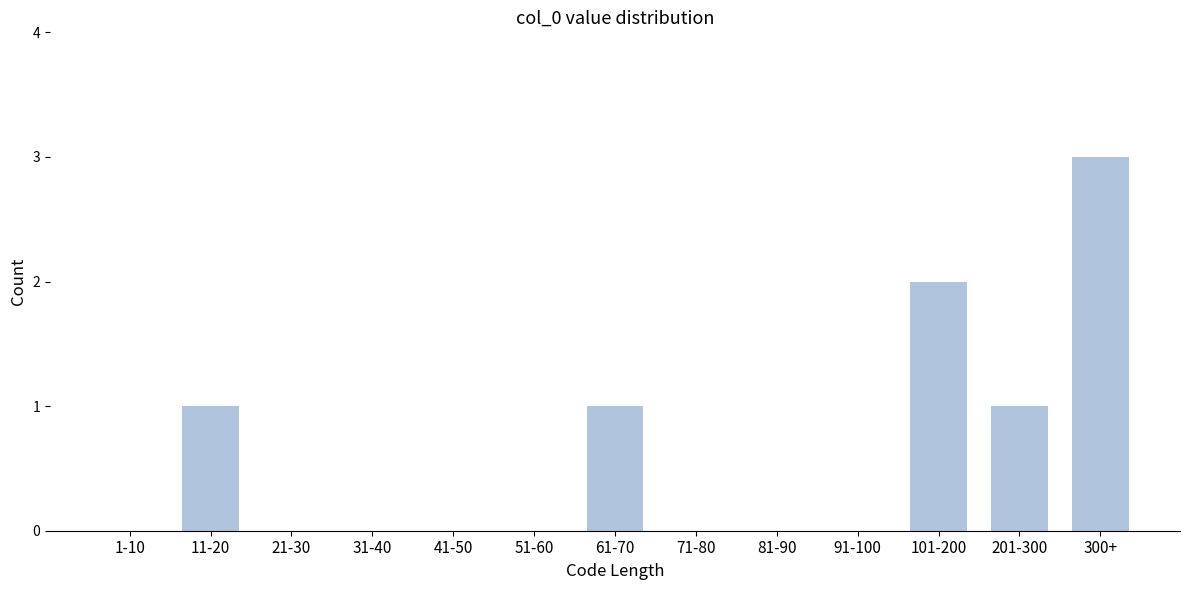

Reading left to right, list all the values displayed in this chart.

1-10=0	11-20=1	21-30=0	31-40=0	41-50=0	51-60=0	61-70=1	71-80=0	81-90=0	91-100=0	101-200=2	201-300=1	300+=3